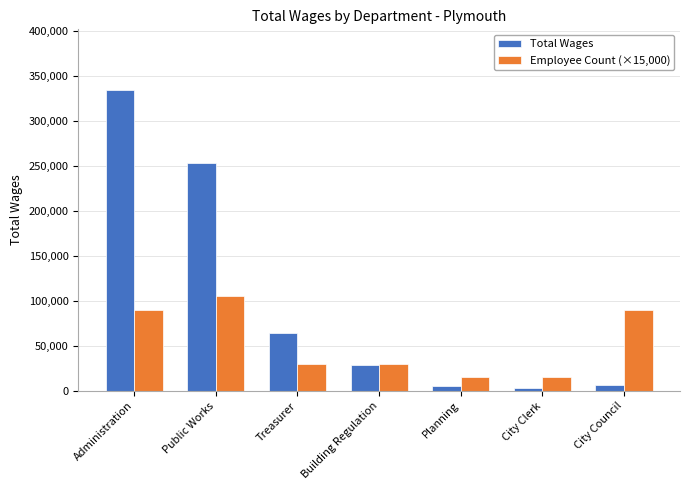

Rank the series by their average value, from highest to lowest.

Total Wages, Employee Count (×15,000)